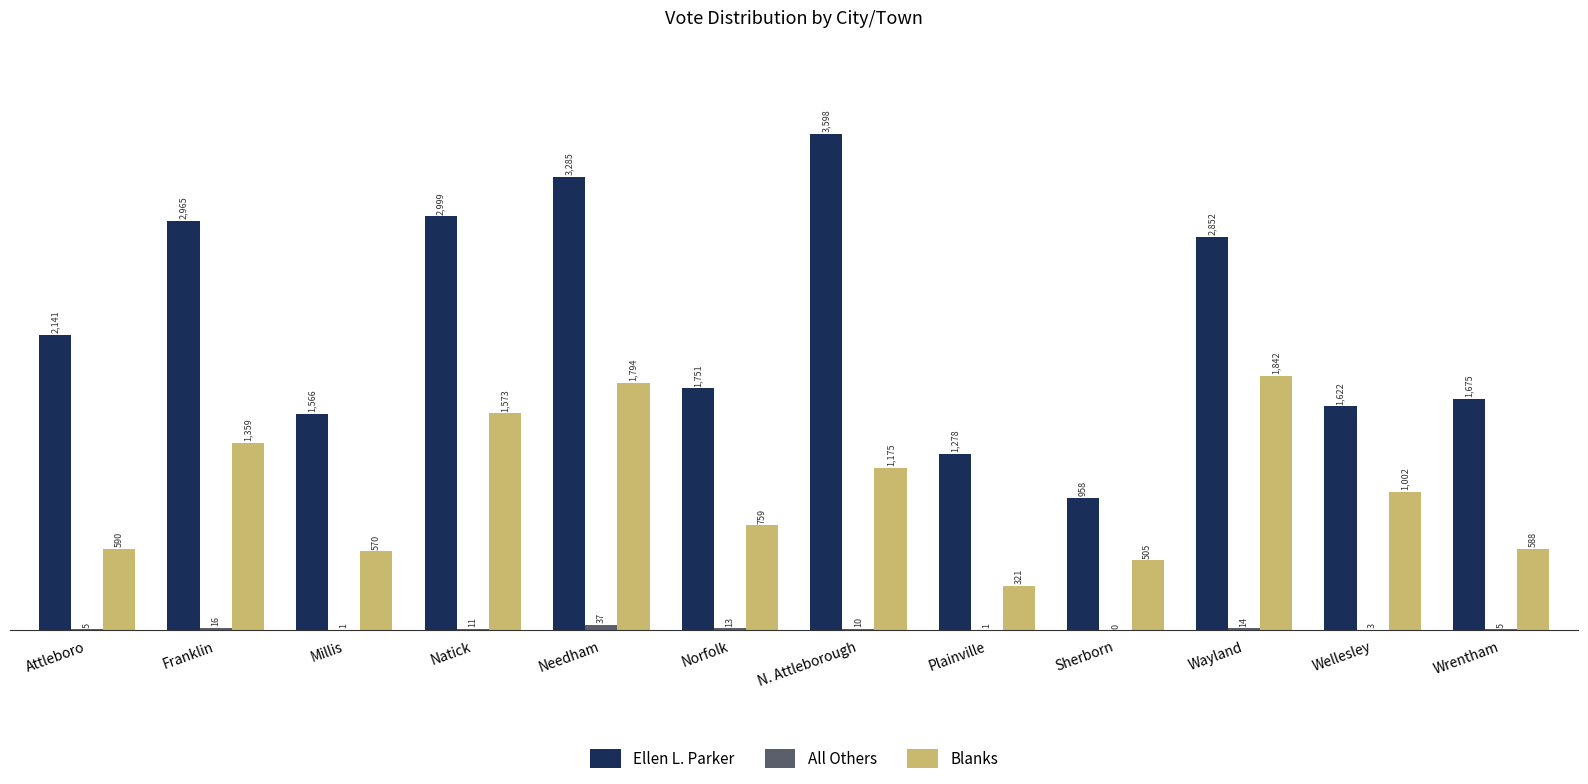

True or false: Ellen L. Parker has a value of 2852 at Wayland.

True